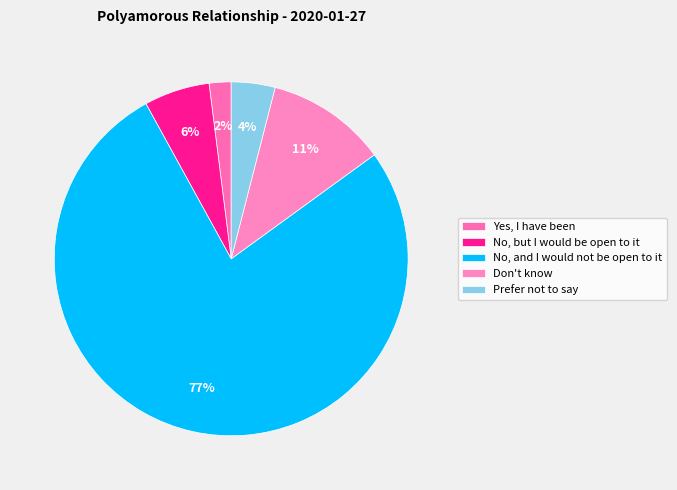

Between Prefer not to say and No, and I would not be open to it, which is larger?

No, and I would not be open to it